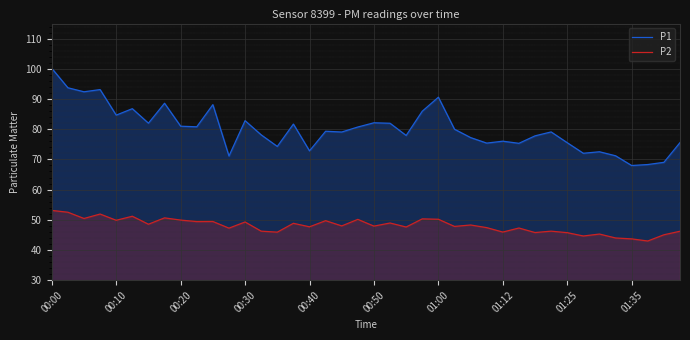

What is the value of the P1 point at the 34th from the left?

72.0